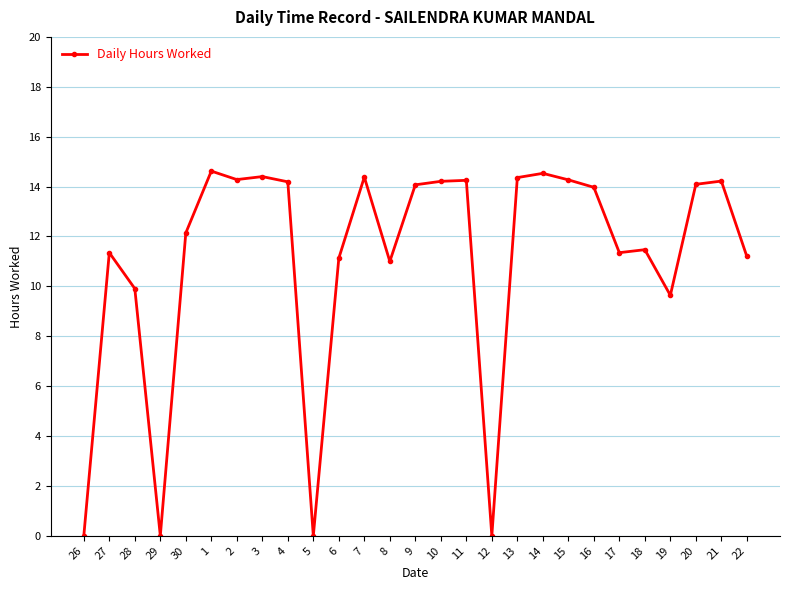

Count the number of data series in this chart.

1